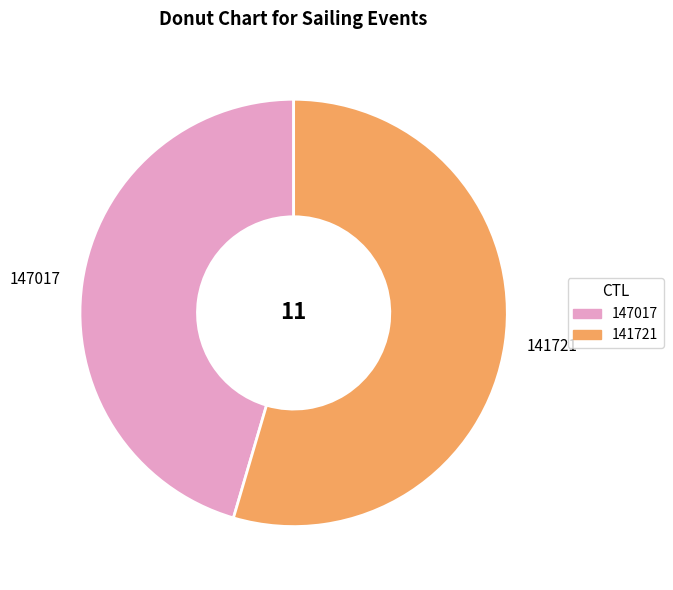

Count the number of slices in the pie.

2